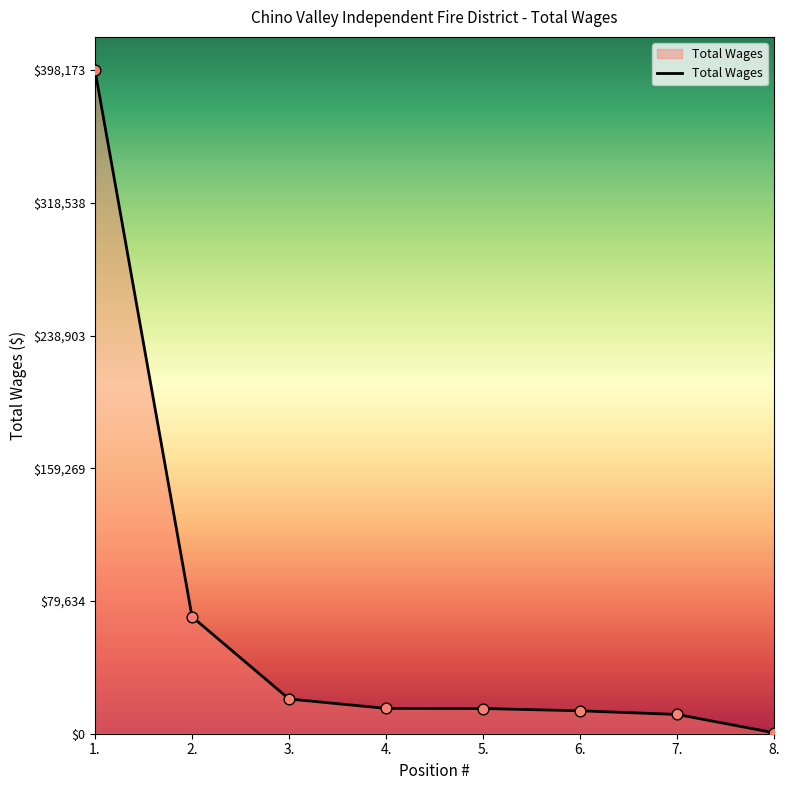

Approximately how many times larger is the value at 1. compared to 4.?

26.2